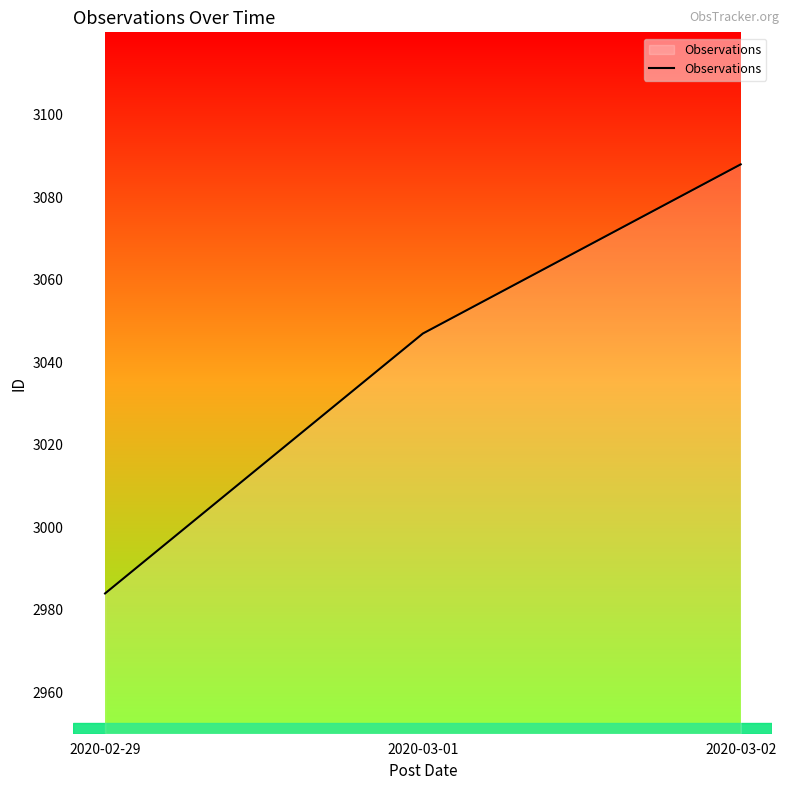

At which category does the chart reach its peak across all series?

2020-03-02